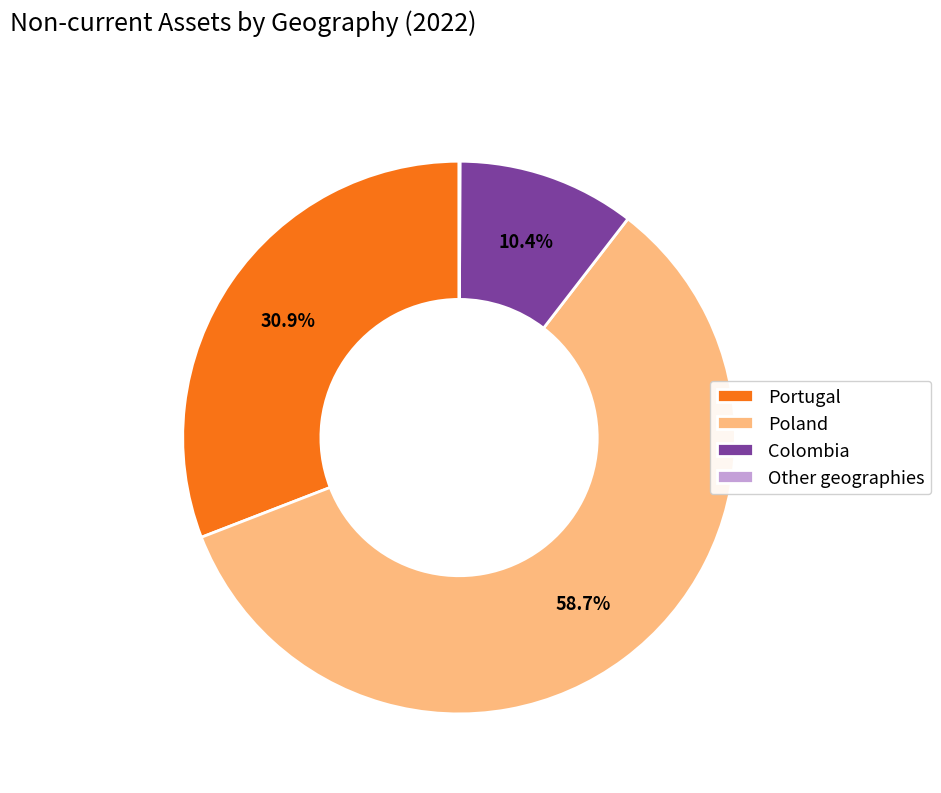

To the nearest percent, what percentage of the pie is Portugal?

31%